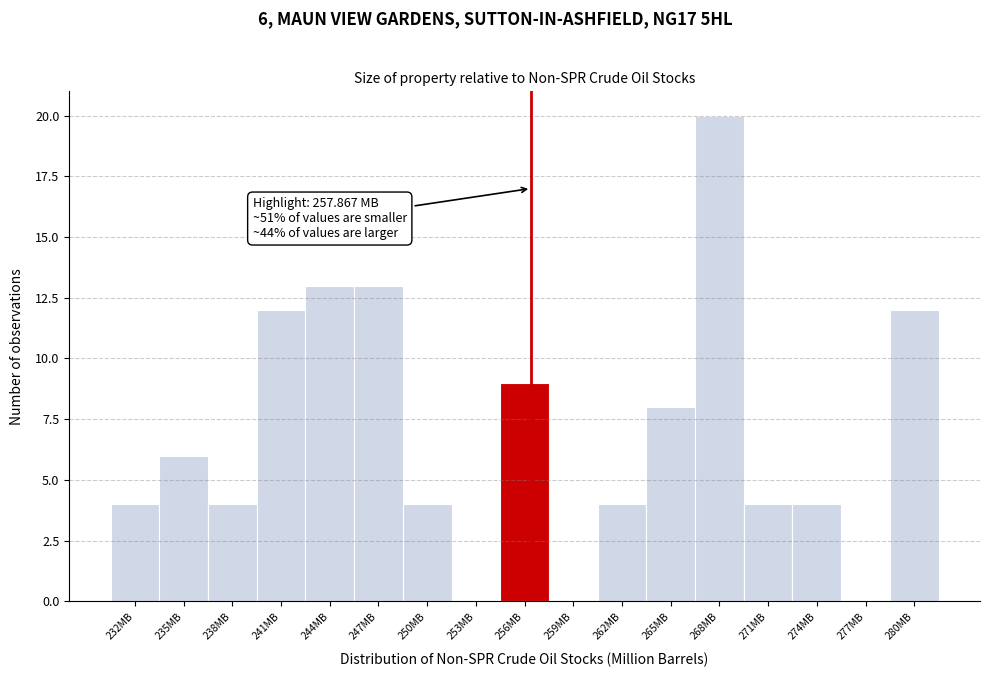

Reading left to right, list all the values displayed in this chart.

232MB=4	235MB=6	238MB=4	241MB=12	244MB=13	247MB=13	250MB=4	253MB=0	256MB=9	259MB=0	262MB=4	265MB=8	268MB=20	271MB=4	274MB=4	277MB=0	280MB=12